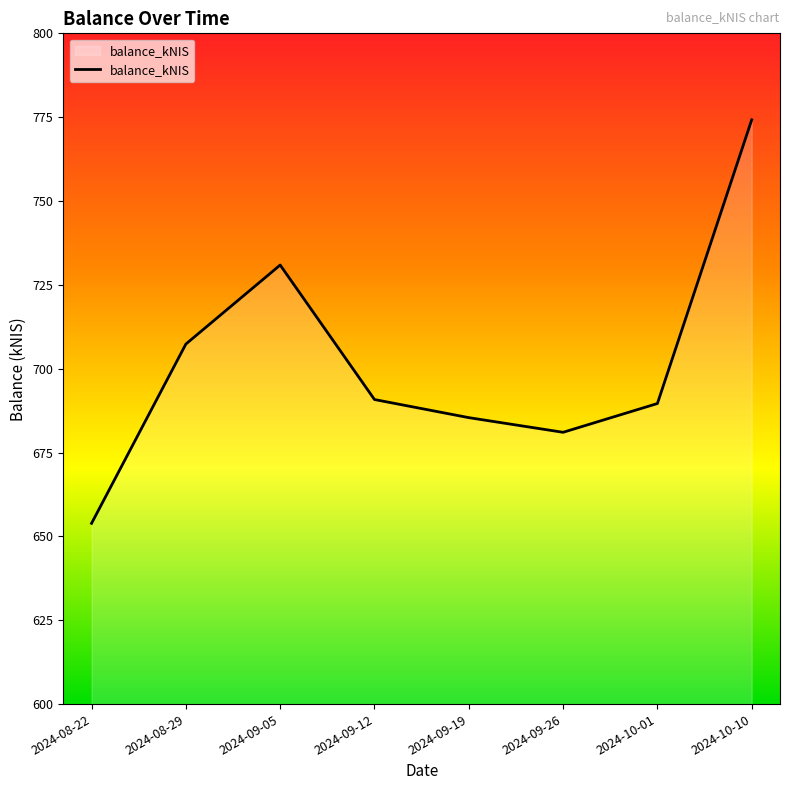

Count the number of categories in the chart.

8